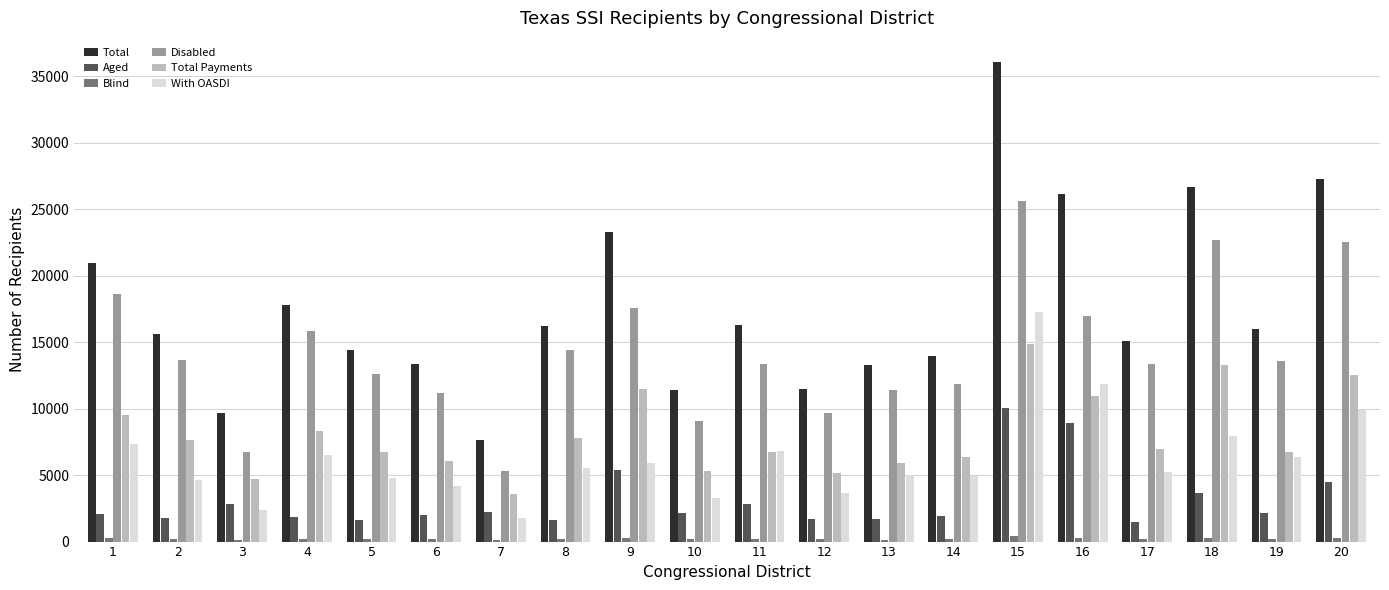

Are the bars grouped side by side (vs. stacked)?

Yes